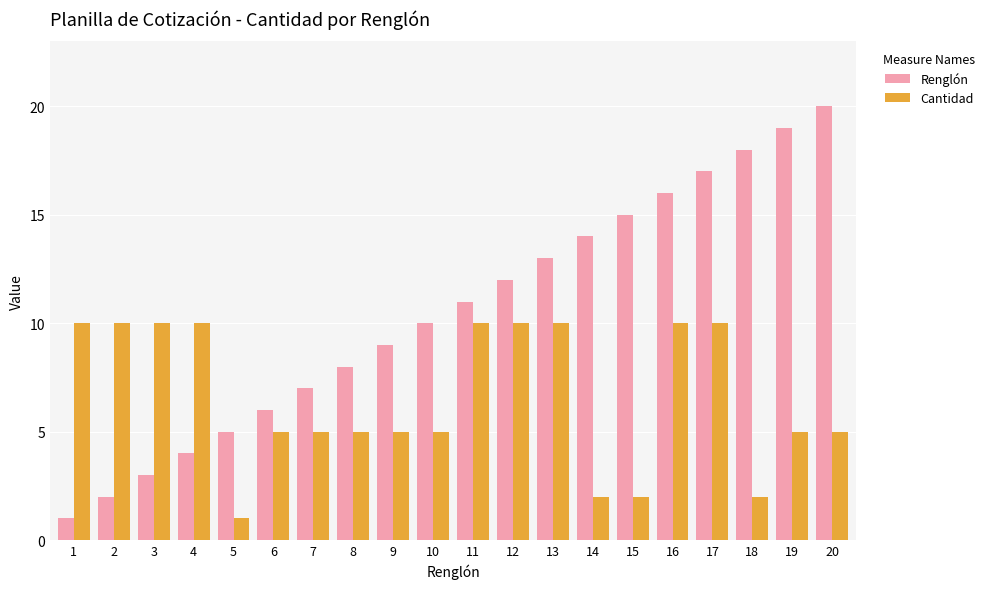

At which category is the sum across all series the highest?

17